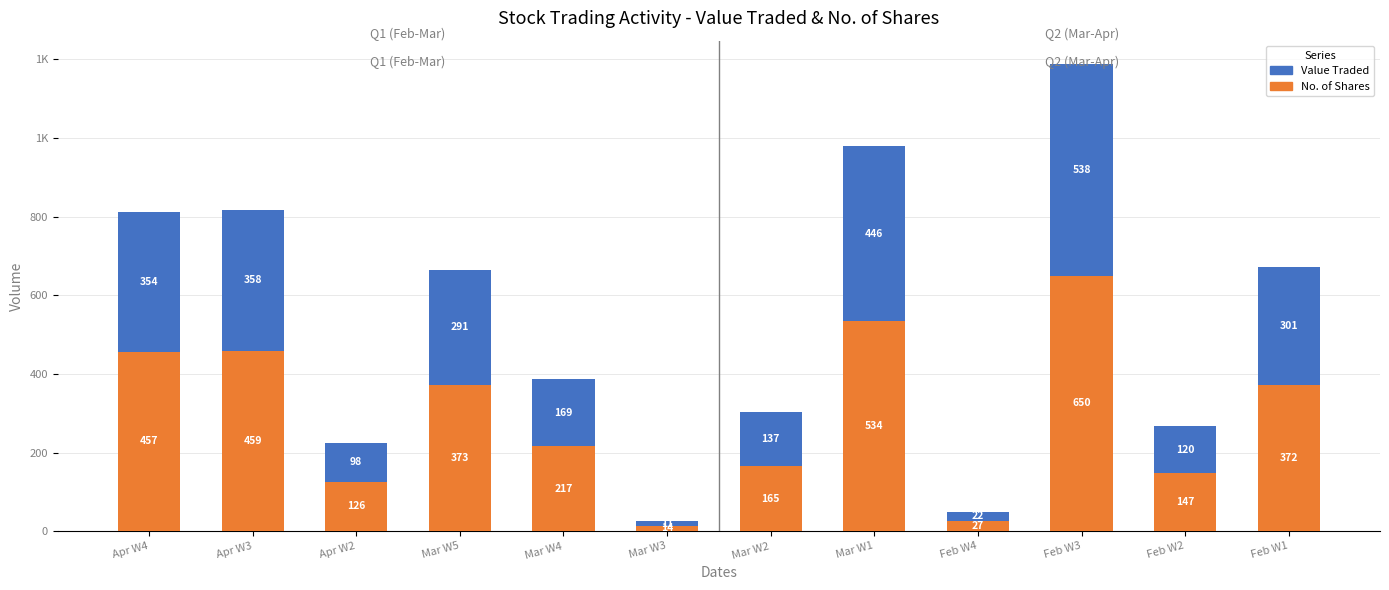

Rank the series by their maximum value, from highest to lowest.

No. of Shares, Value Traded